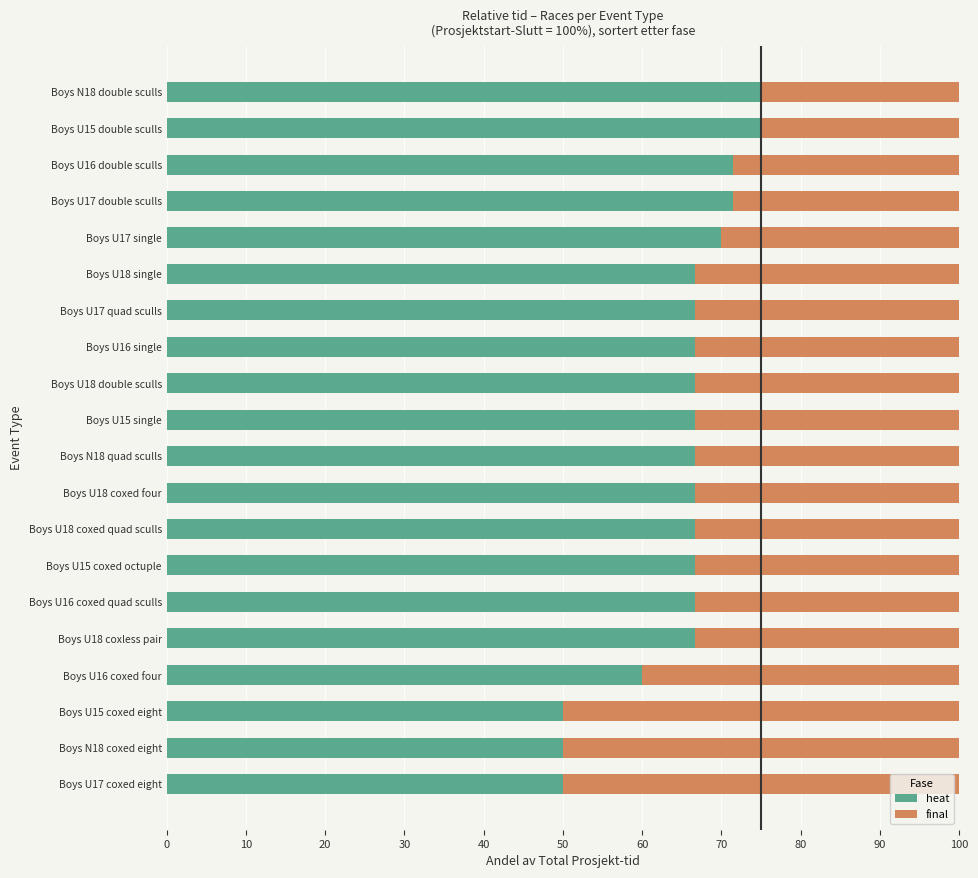

What is the highest value of the heat series?

75.0